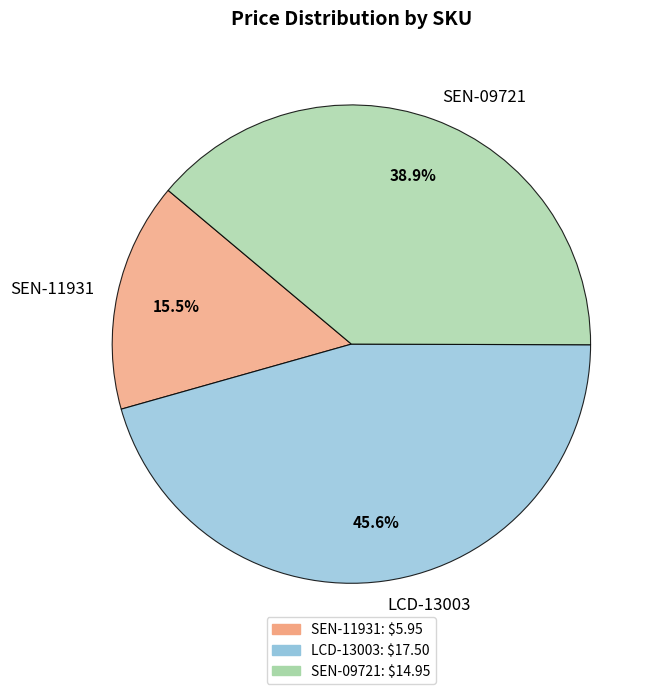

Count the number of slices in the pie.

3